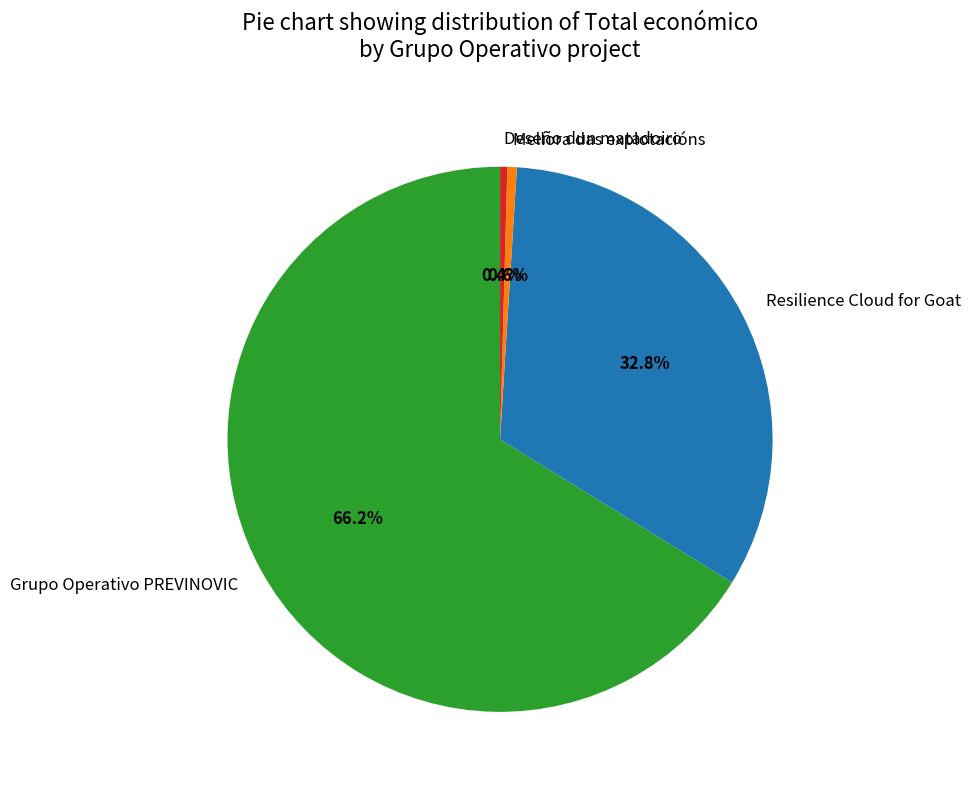

Count the number of slices in the pie.

4